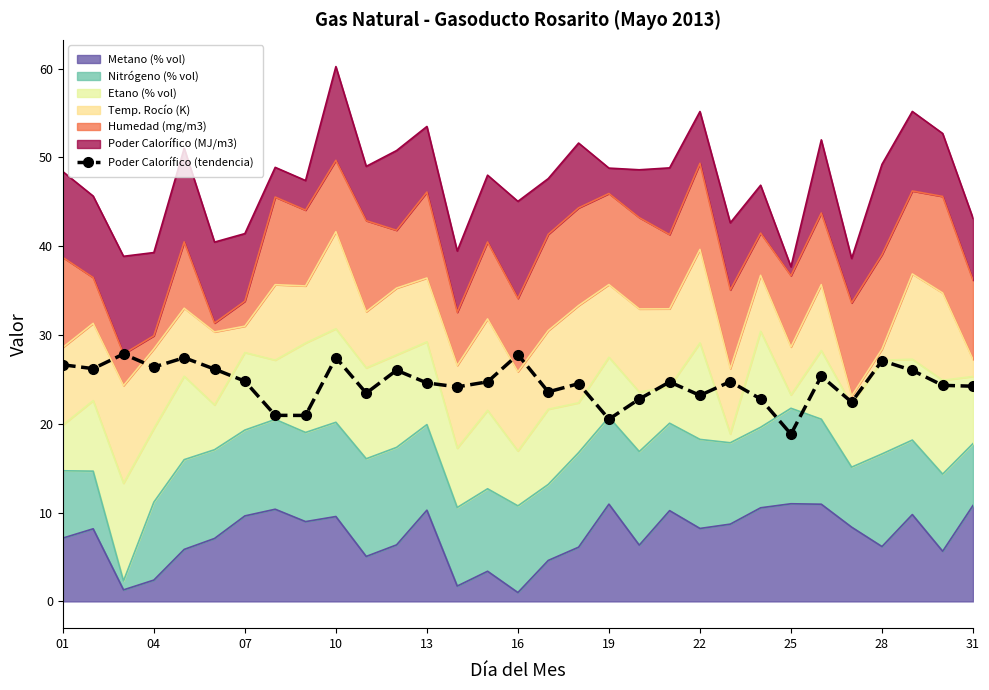

How many interior local valleys (lower than both neighbors) does the data have?

10